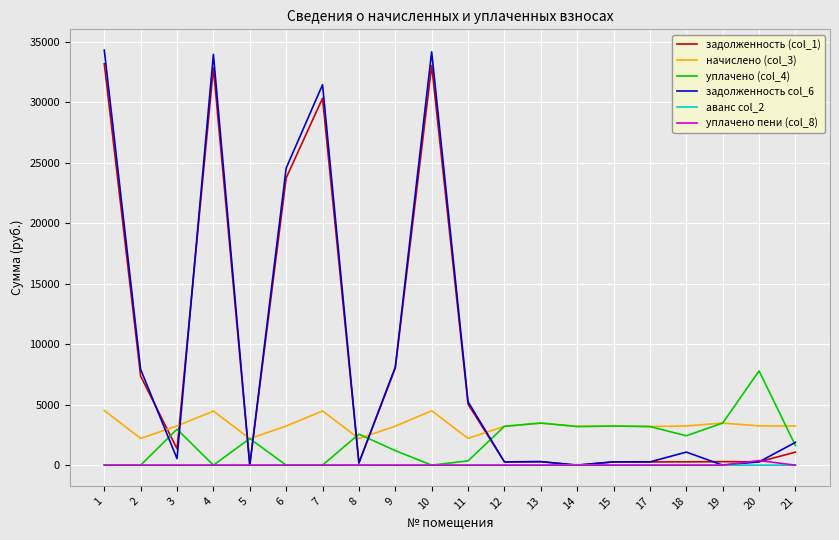

Which series has the widest spread of values?

задолженность col_6